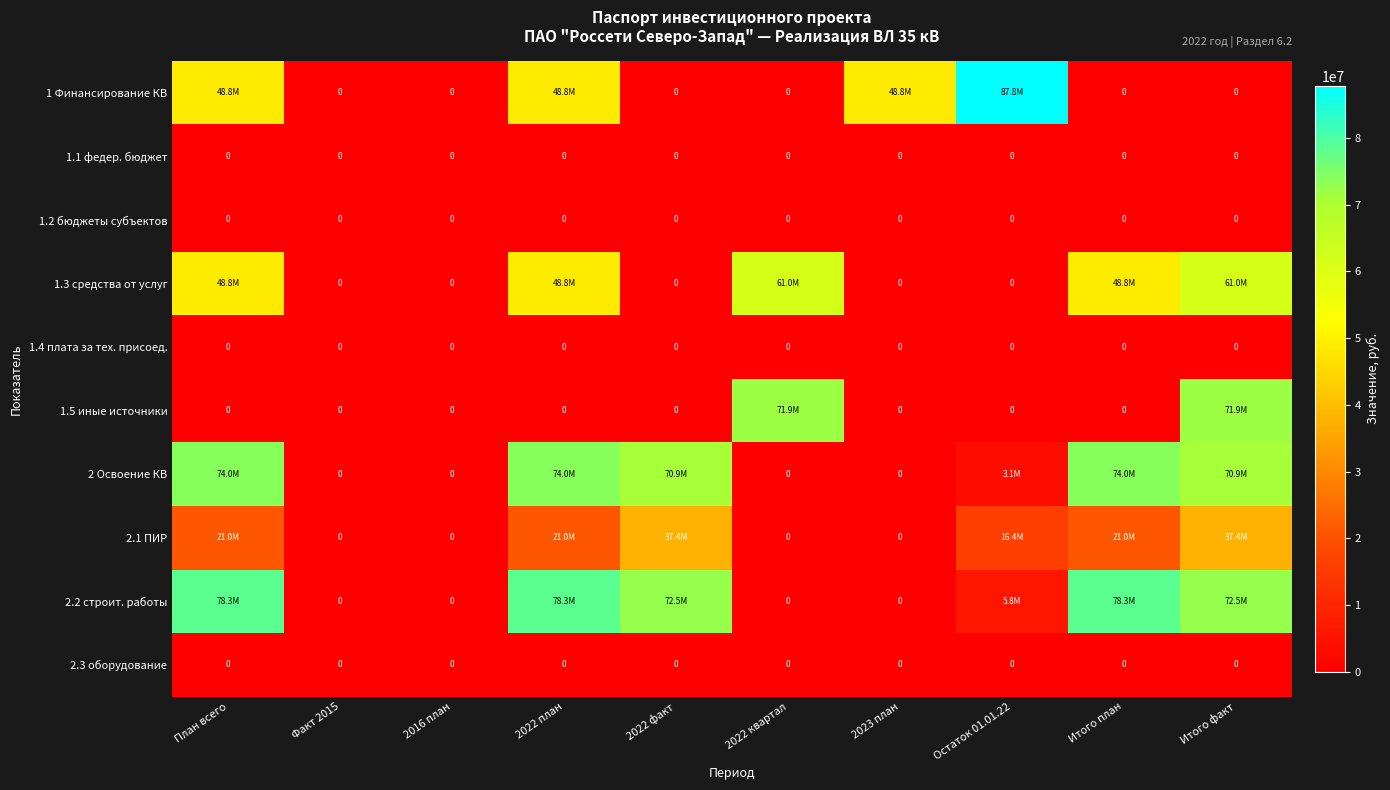

Is it true that 1.1 федер. бюджет equals 0 at 2022 план?

True